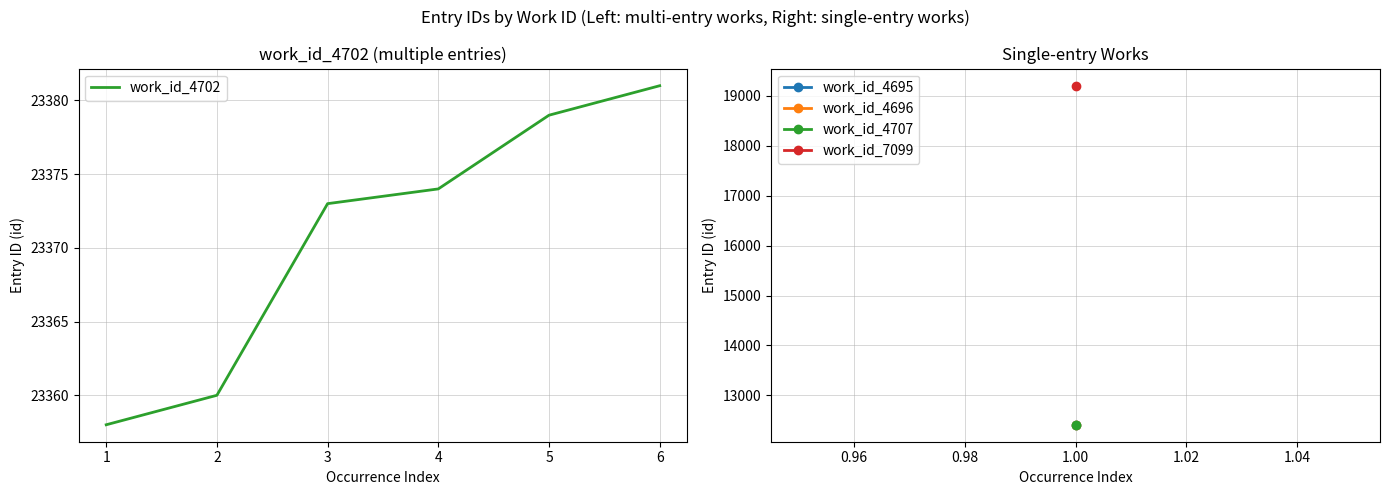

What is the ratio of the value at 4 to the value at 3?

1.0